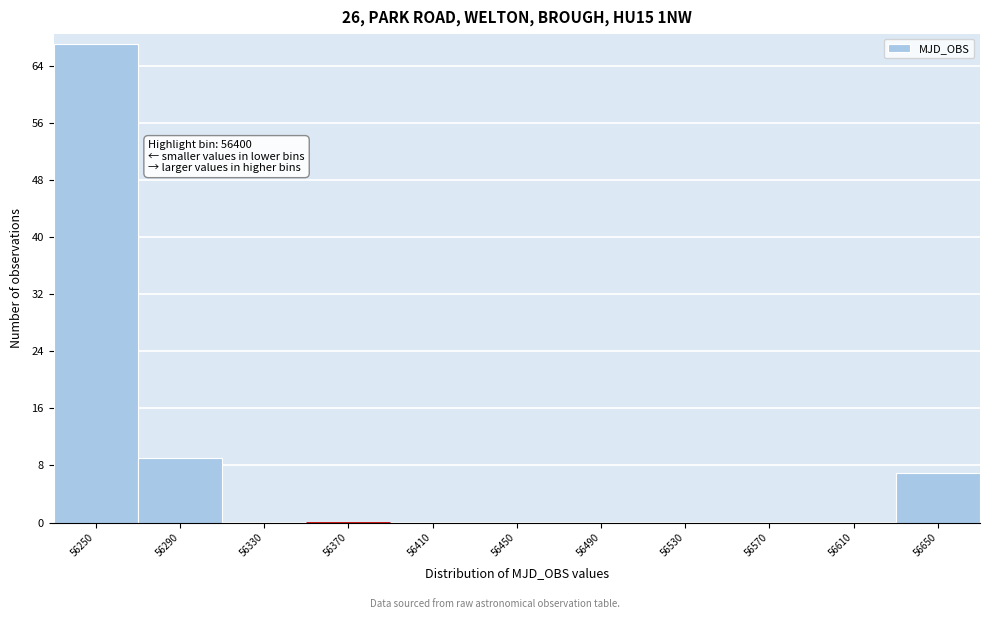

Reading left to right, list all the values displayed in this chart.

56250=67	56290=9	56330=0	56370=0	56410=0	56450=0	56490=0	56530=0	56570=0	56610=0	56650=7